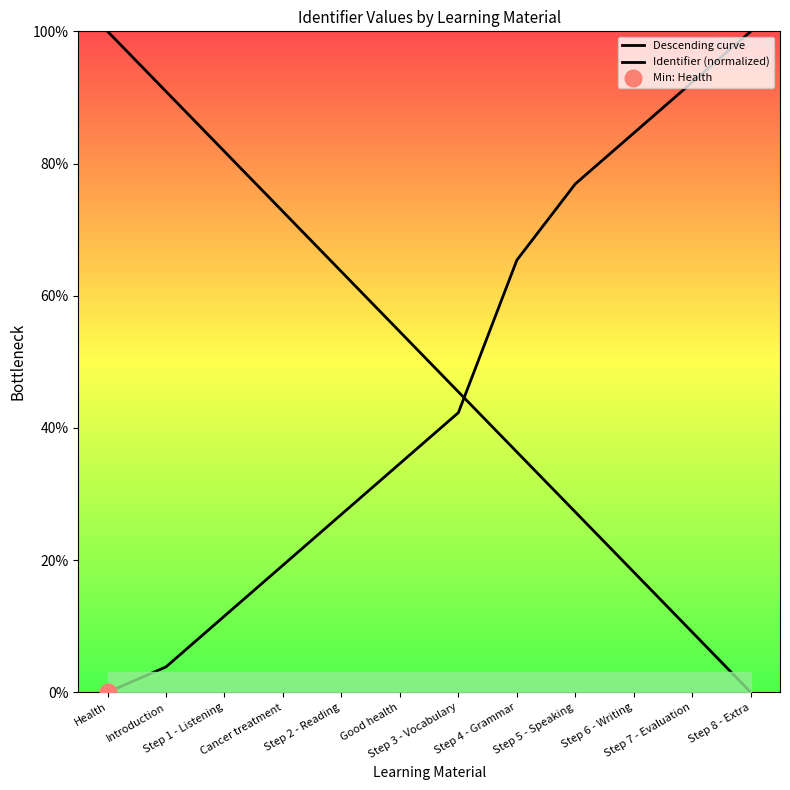

Which series has the widest spread of values?

Descending curve